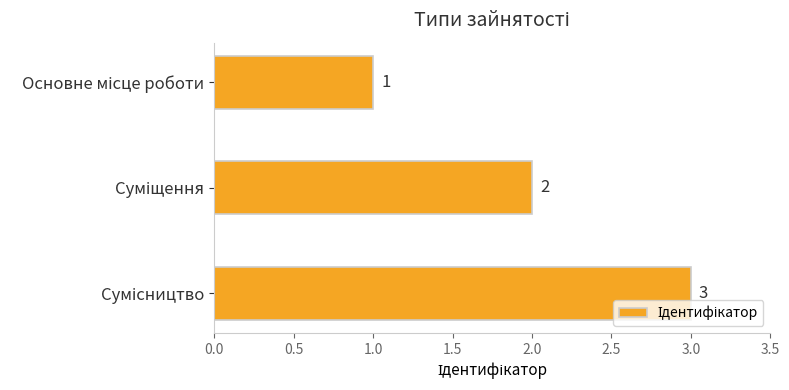

How many data points does each series have?

3